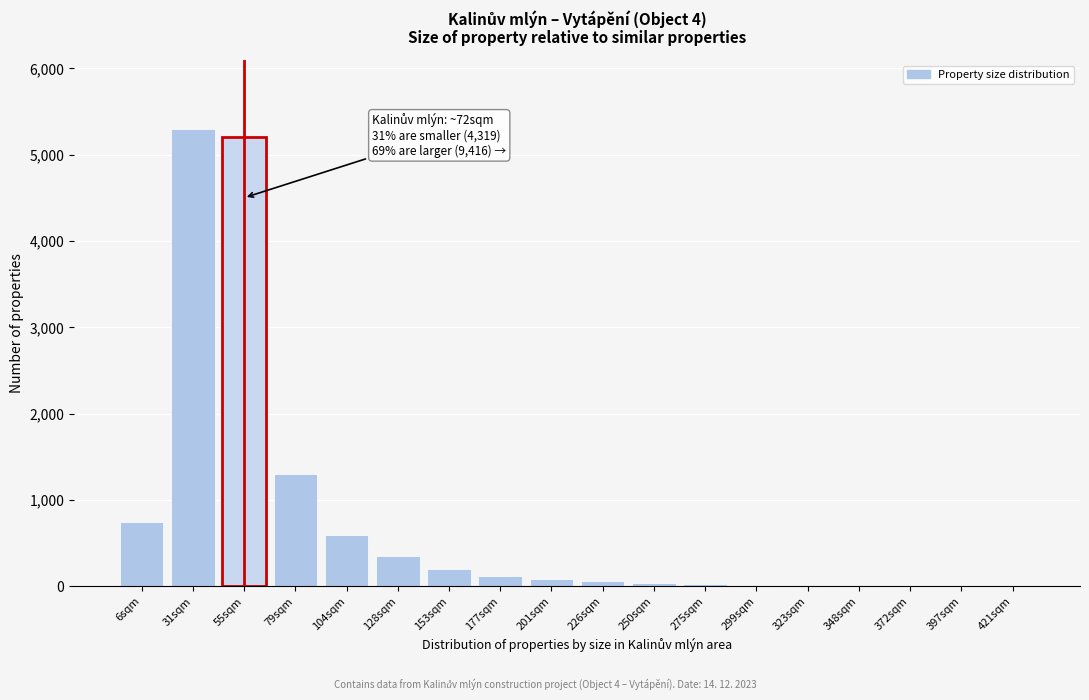

What is the sum of all values?

14091